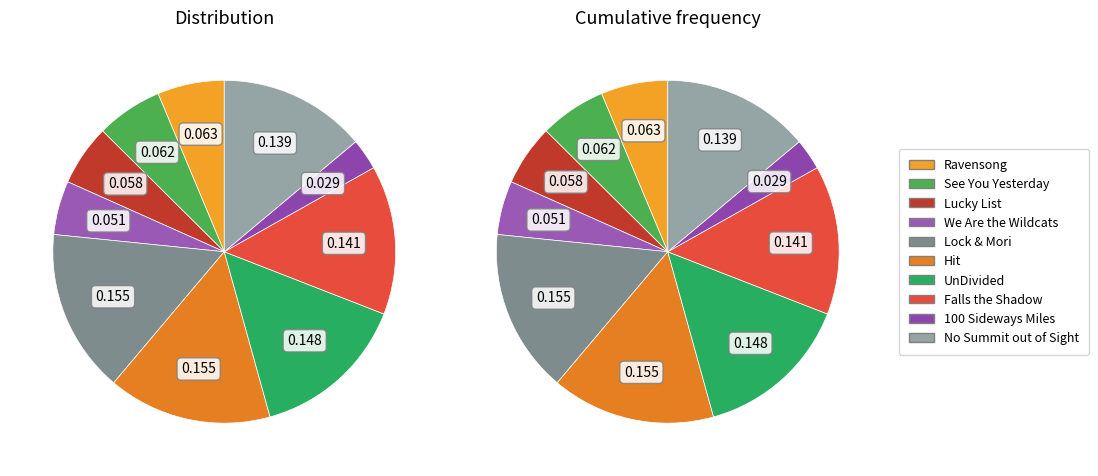

To the nearest percent, what is the average slice percentage?

10%